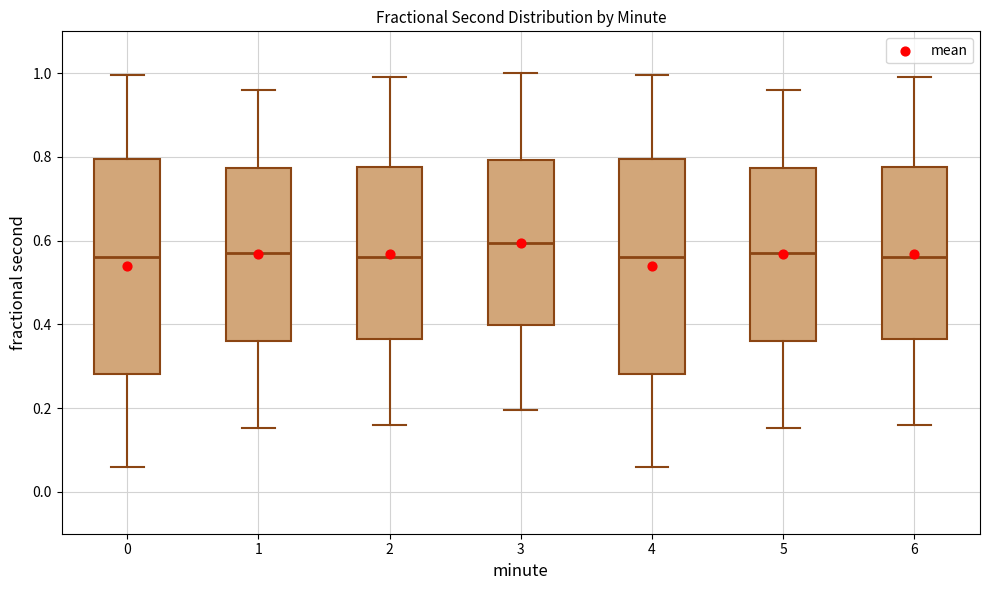

Where does the lower whisker of the box at x = 0 end on the y-axis? The values are not printed on the chart, so give them approximately, as read against the axis.

0.06